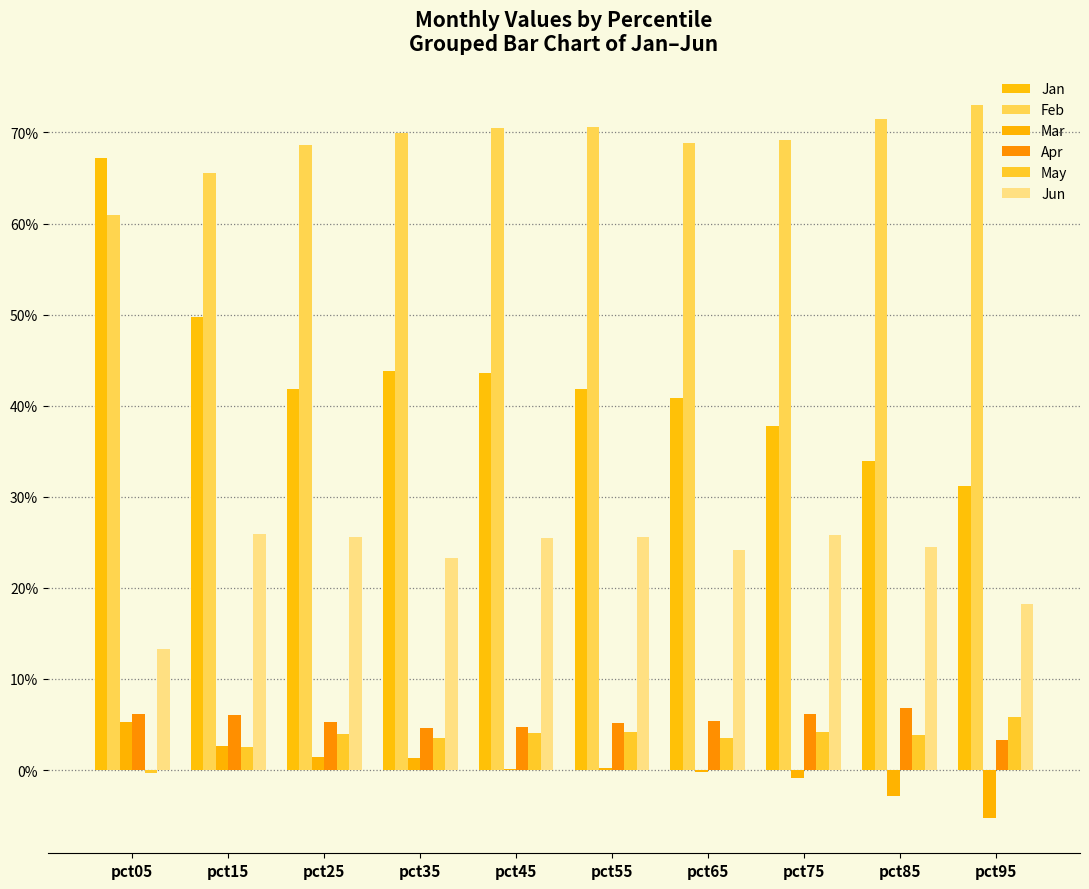

Reading left to right, list all the values displayed in this chart.

Jan: pct05=0.7	pct15=0.5	pct25=0.4	pct35=0.4	pct45=0.4	pct55=0.4	pct65=0.4	pct75=0.4	pct85=0.3	pct95=0.3
Feb: pct05=0.6	pct15=0.7	pct25=0.7	pct35=0.7	pct45=0.7	pct55=0.7	pct65=0.7	pct75=0.7	pct85=0.7	pct95=0.7
Mar: pct05=0.1	pct15=0.0	pct25=0.0	pct35=0.0	pct45=0.0	pct55=0.0	pct65=-0.0	pct75=-0.0	pct85=-0.0	pct95=-0.1
Apr: pct05=0.1	pct15=0.1	pct25=0.1	pct35=0.0	pct45=0.0	pct55=0.1	pct65=0.1	pct75=0.1	pct85=0.1	pct95=0.0
May: pct05=-0.0	pct15=0.0	pct25=0.0	pct35=0.0	pct45=0.0	pct55=0.0	pct65=0.0	pct75=0.0	pct85=0.0	pct95=0.1
Jun: pct05=0.1	pct15=0.3	pct25=0.3	pct35=0.2	pct45=0.3	pct55=0.3	pct65=0.2	pct75=0.3	pct85=0.2	pct95=0.2